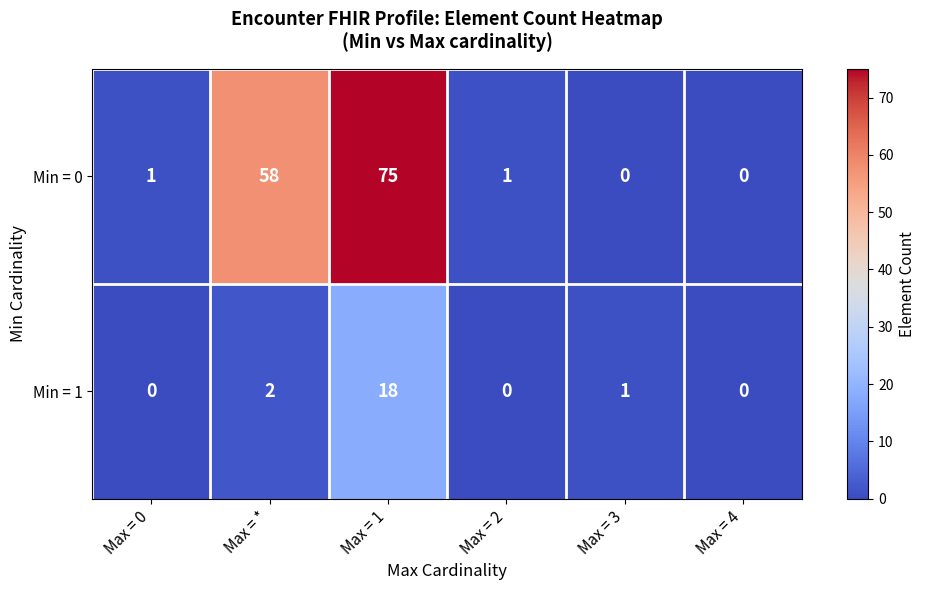

What is the total value across all series at Max = *?

60